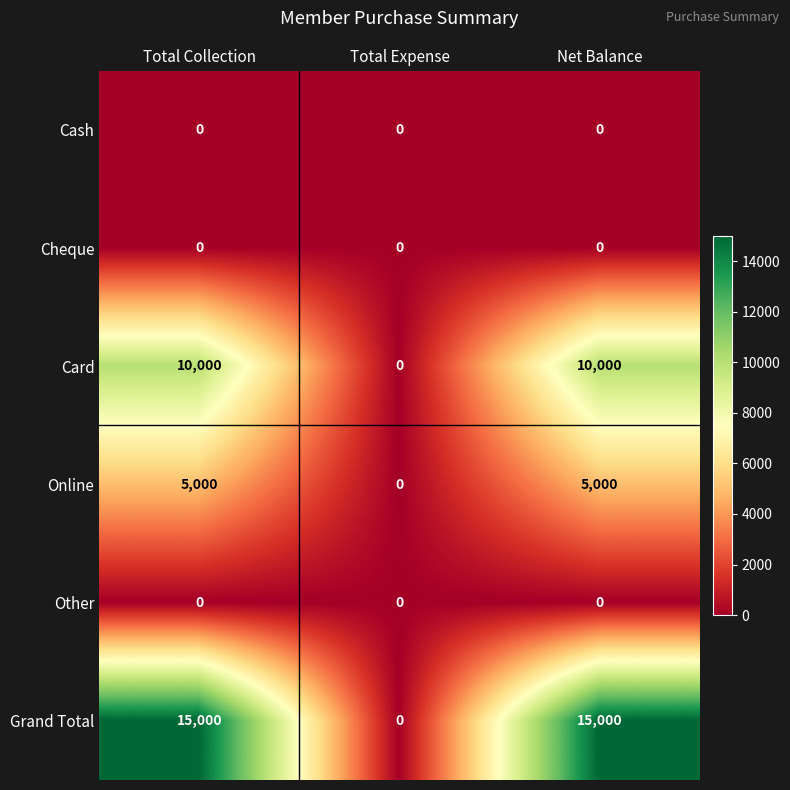

Reading left to right, what are all the values shown in this chart?

Cash: Total Collection=0	Total Expense=0	Net Balance=0
Cheque: Total Collection=0	Total Expense=0	Net Balance=0
Card: Total Collection=10000	Total Expense=0	Net Balance=10000
Online: Total Collection=5000	Total Expense=0	Net Balance=5000
Other: Total Collection=0	Total Expense=0	Net Balance=0
Grand Total: Total Collection=15000	Total Expense=0	Net Balance=15000